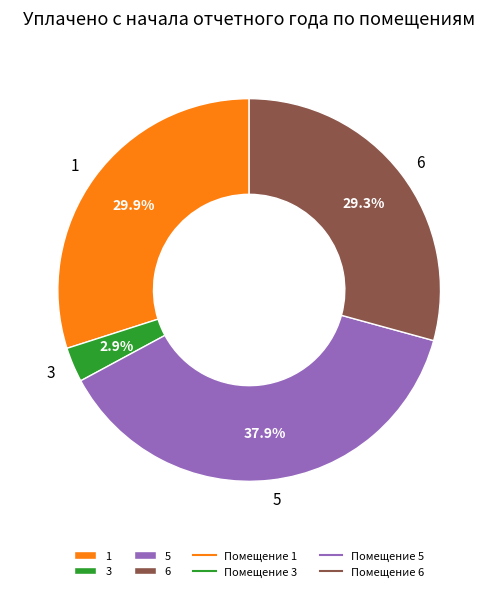

Is the sum of 3 and 5 greater than half?

No